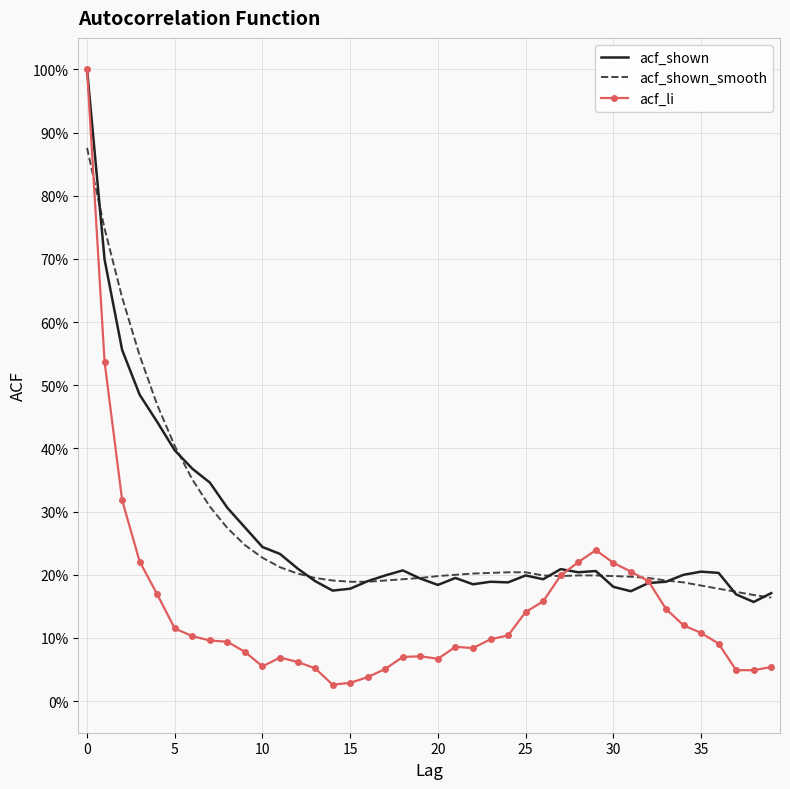

How many intersections are there between acf_li and acf_shown_smooth?

3